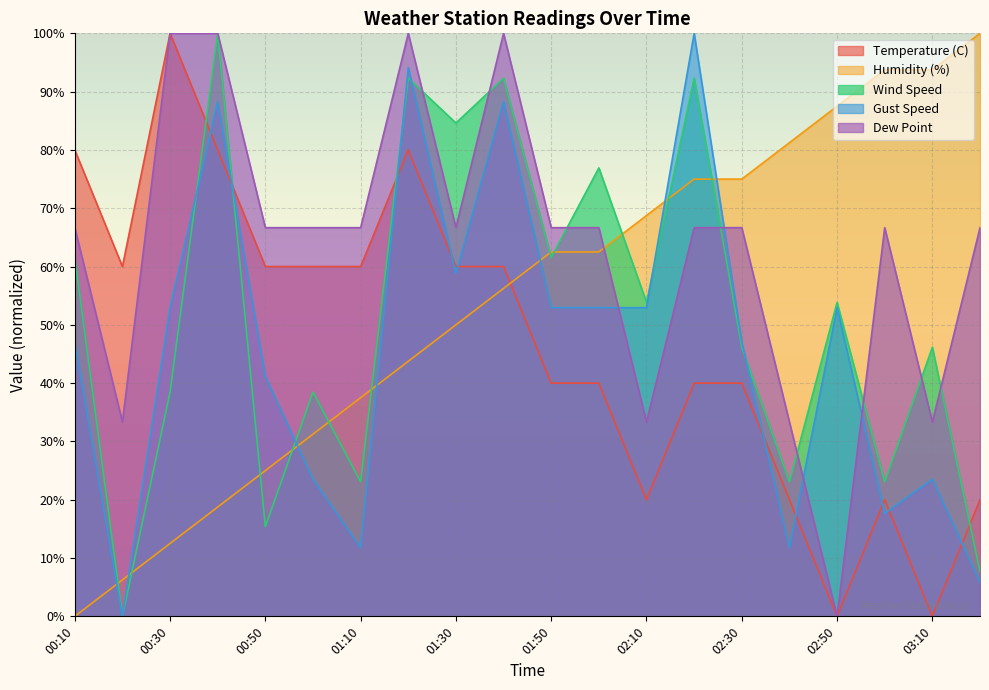

Read the Gust Speed value at 01:40.

88.2